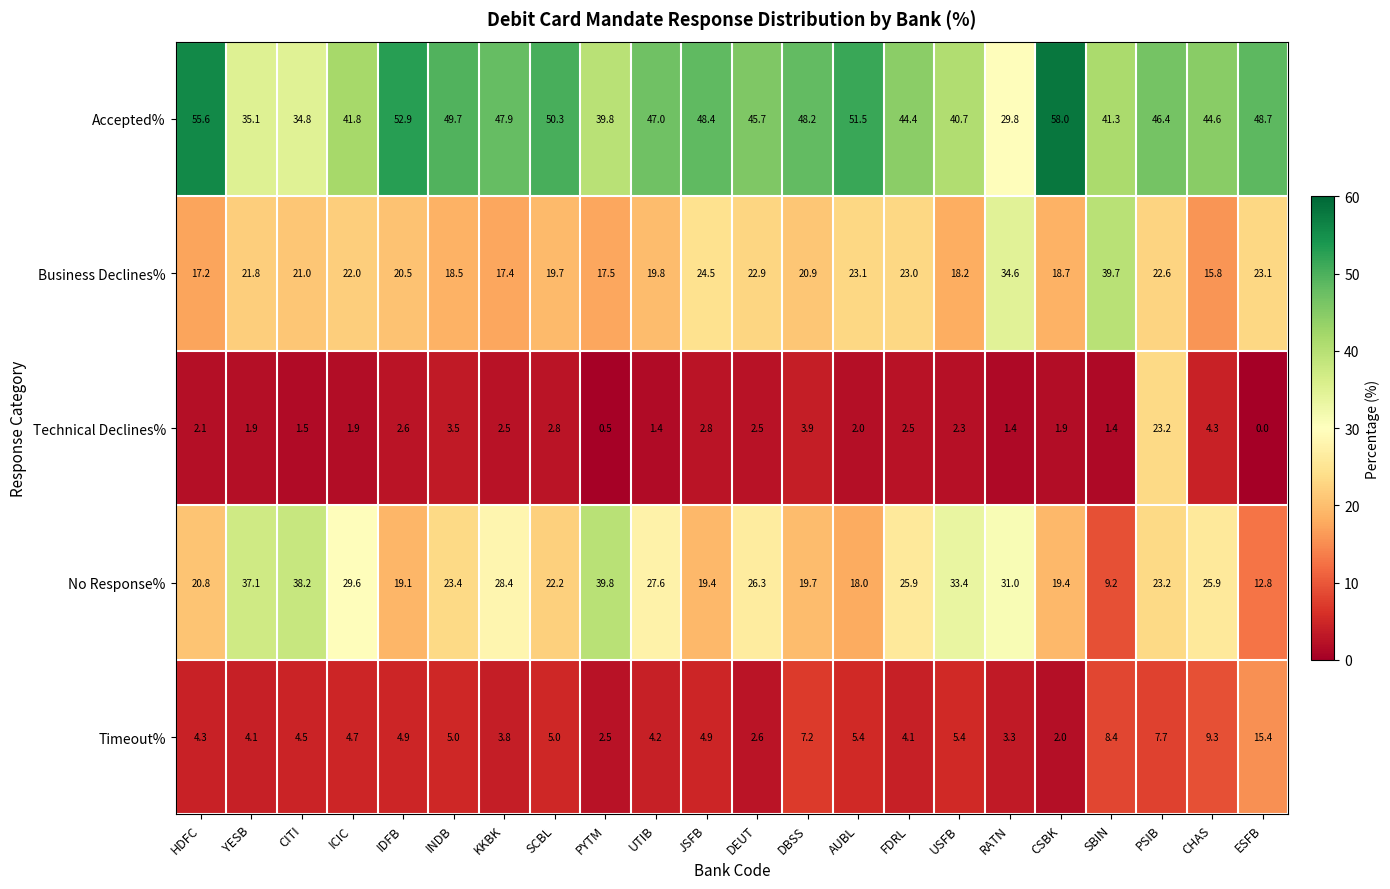

What is the sum of the Timeout% values at AUBL and ESFB?

20.8